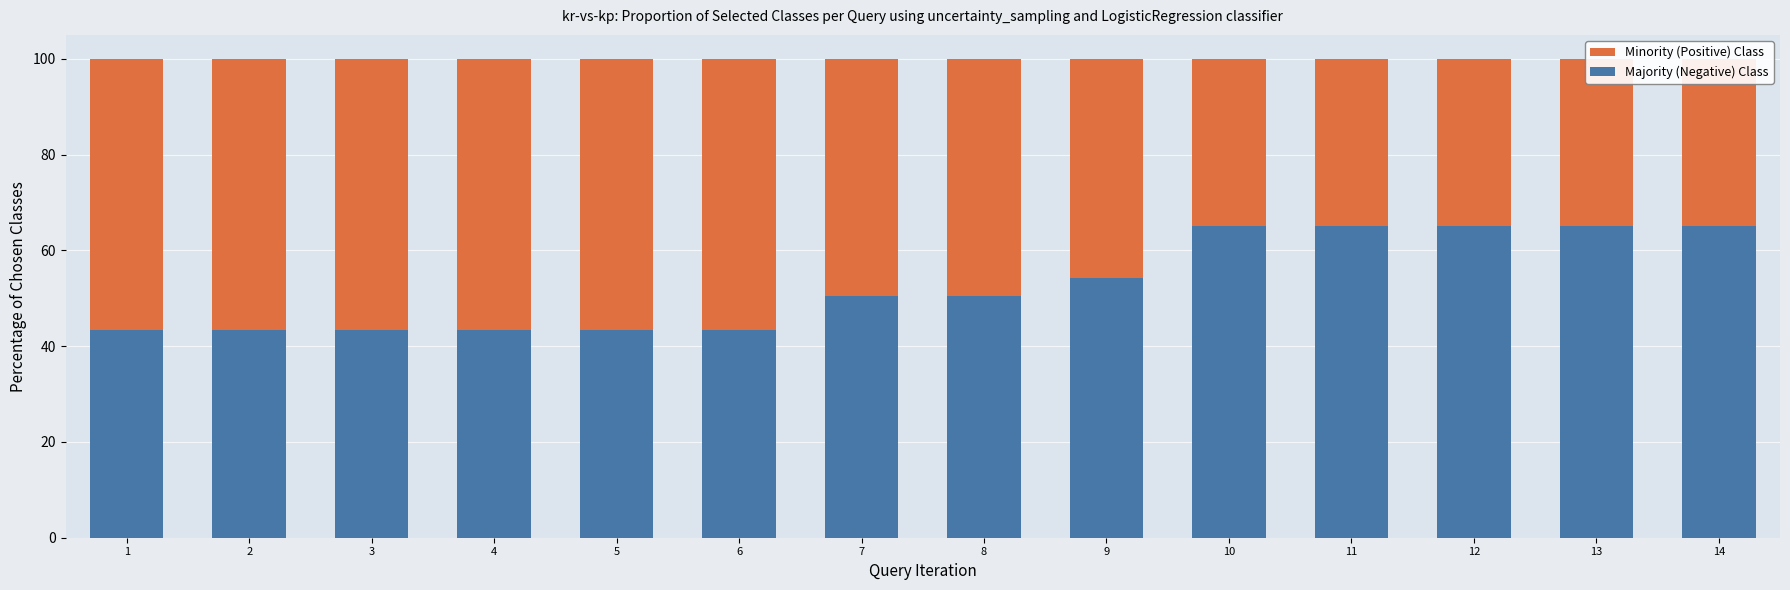

Which label corresponds to the largest value in the chart?

10